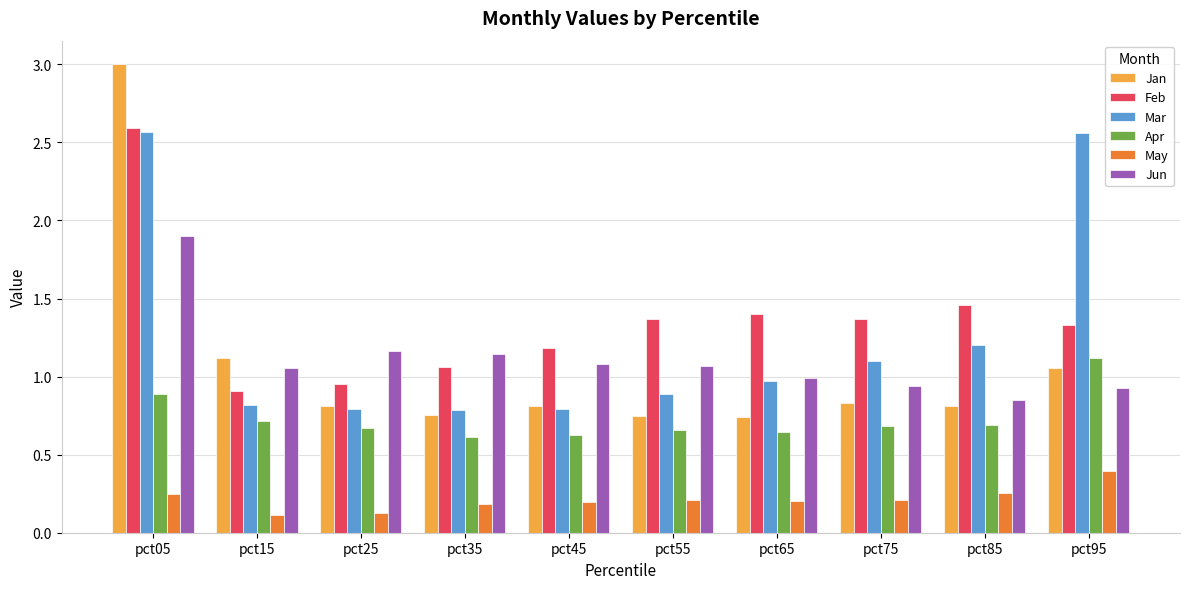

What is the difference between the maximum and minimum values in the Jan series?

2.3